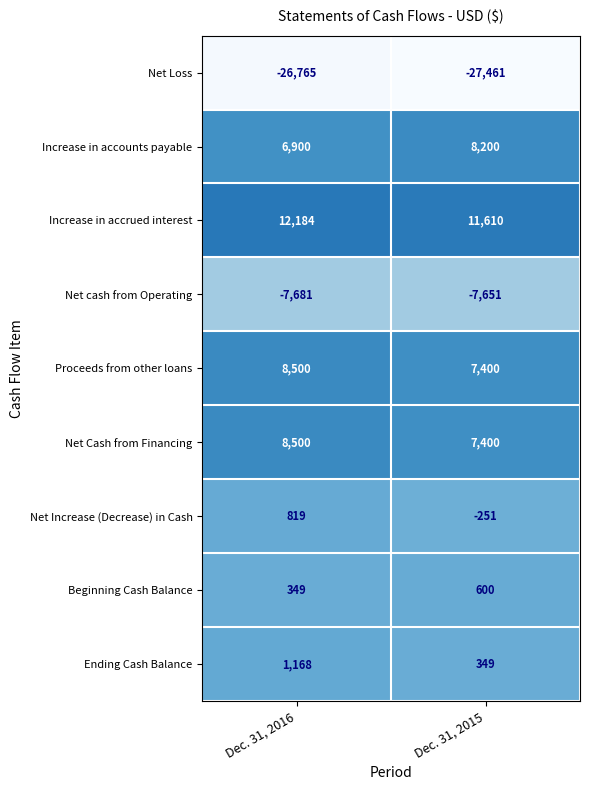

Which series has the widest spread of values?

Increase in accounts payable